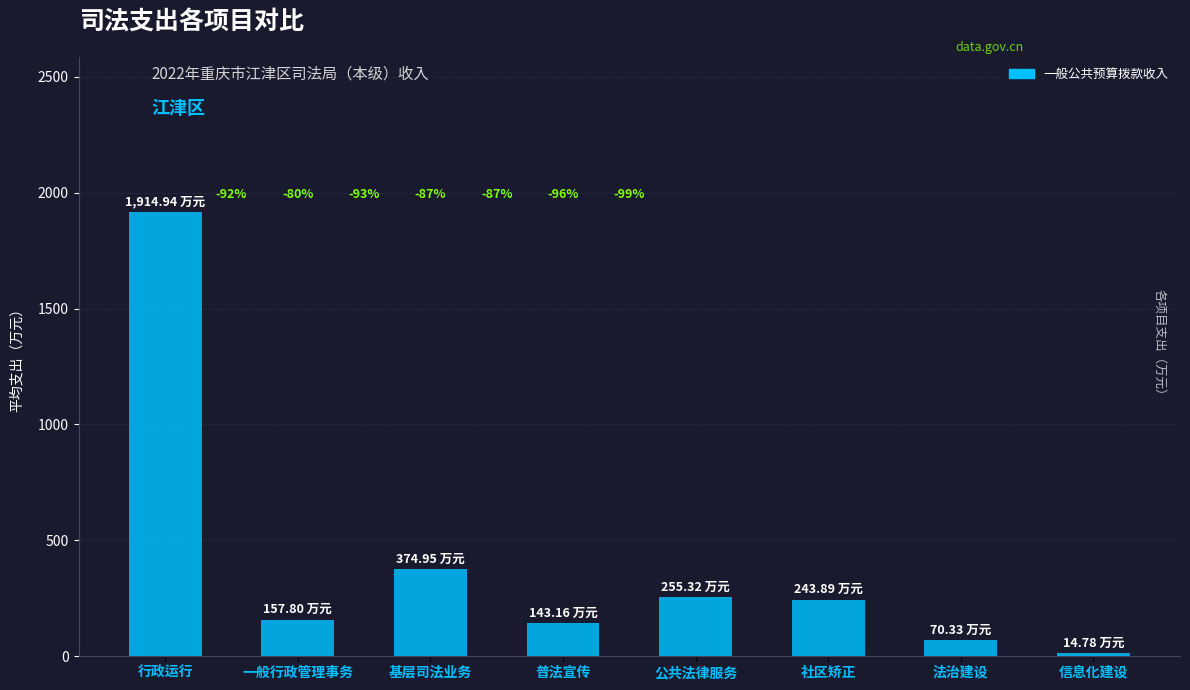

What position from the right is 行政运行?

8